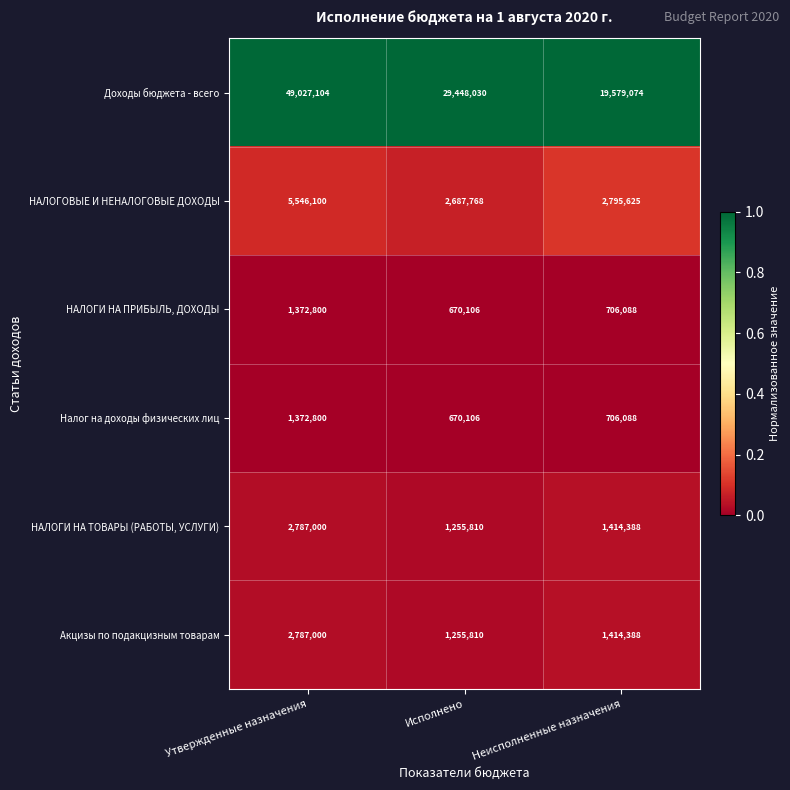

Rank the categories by Налог на доходы физических лиц value from highest to lowest.

Утвержденные назначения, Неисполненные назначения, Исполнено